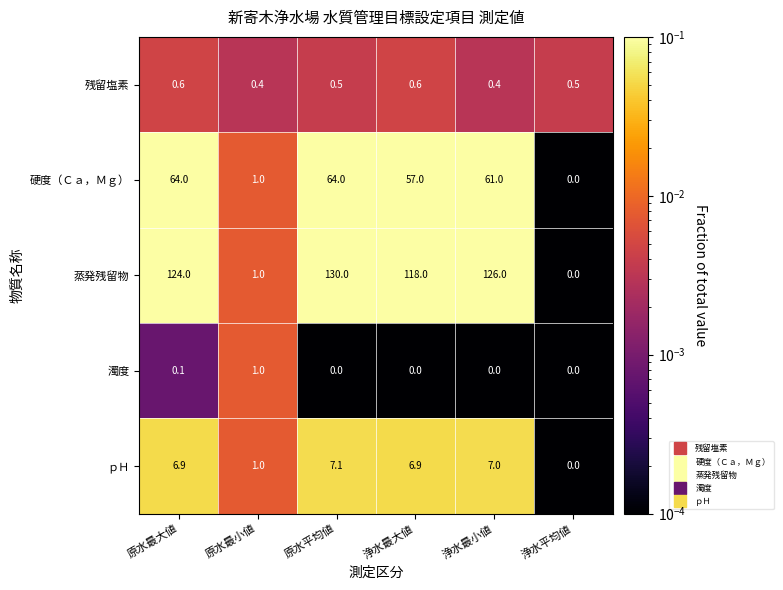

Where is 硬度（Ｃａ，Ｍｇ） nearest to the value 32?

浄水最大値